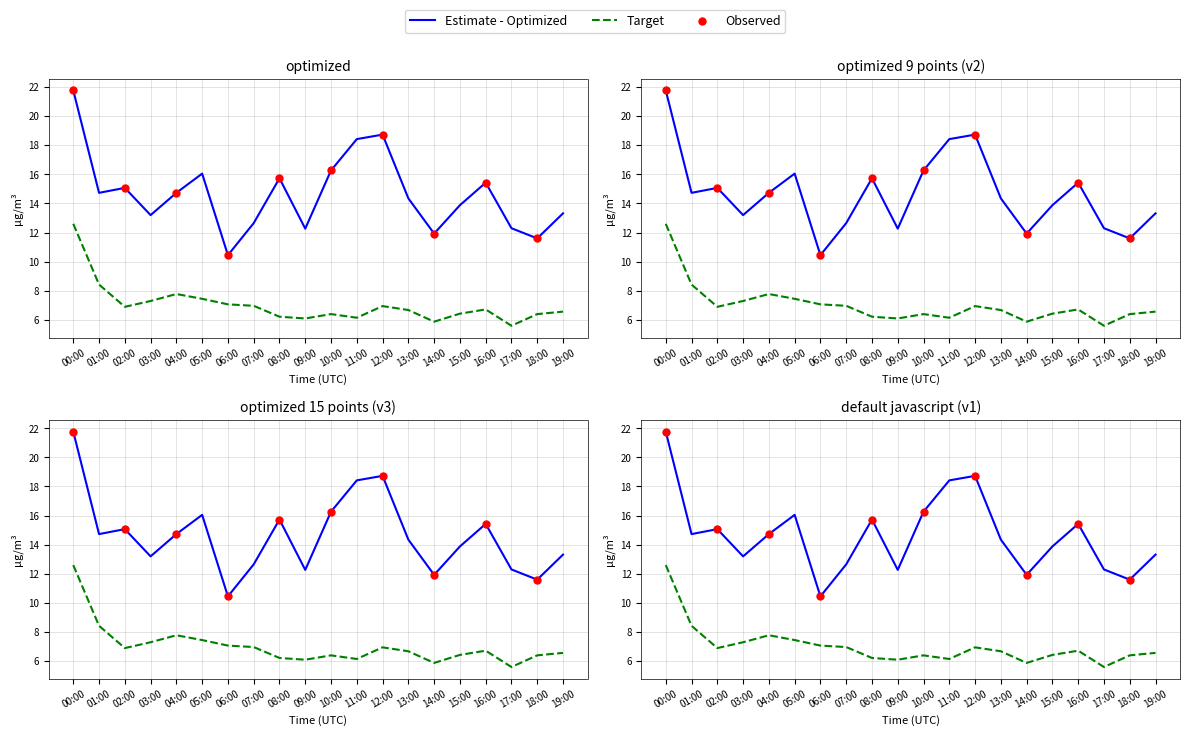

At which category is the sum across all series the highest?

00:00